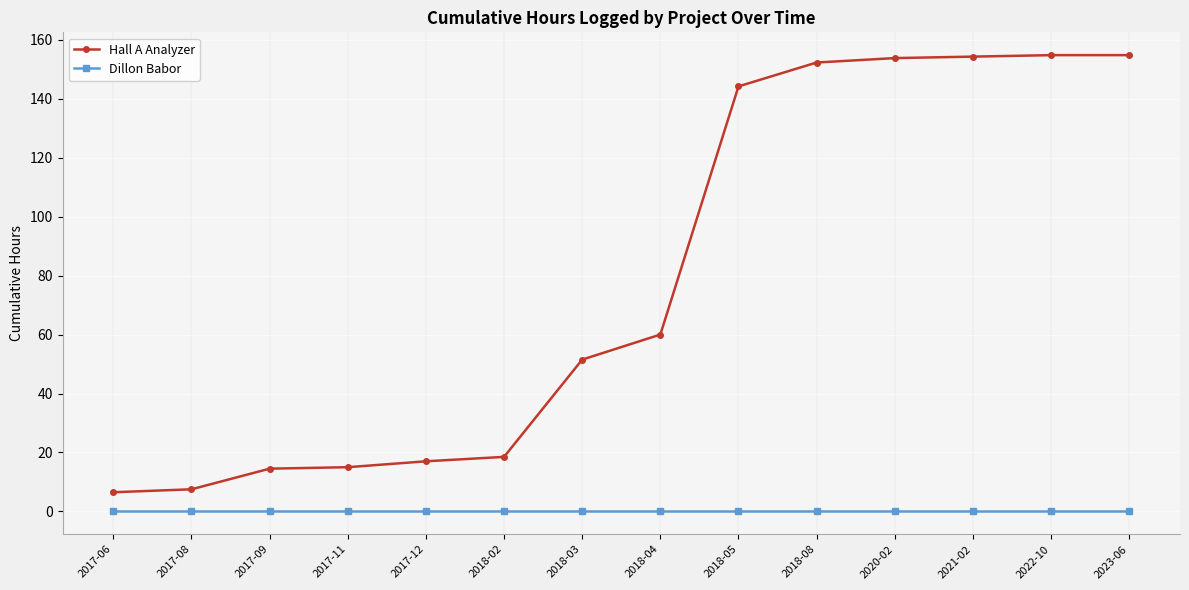

Rank the series by their maximum value, from lowest to highest.

Dillon Babor, Hall A Analyzer